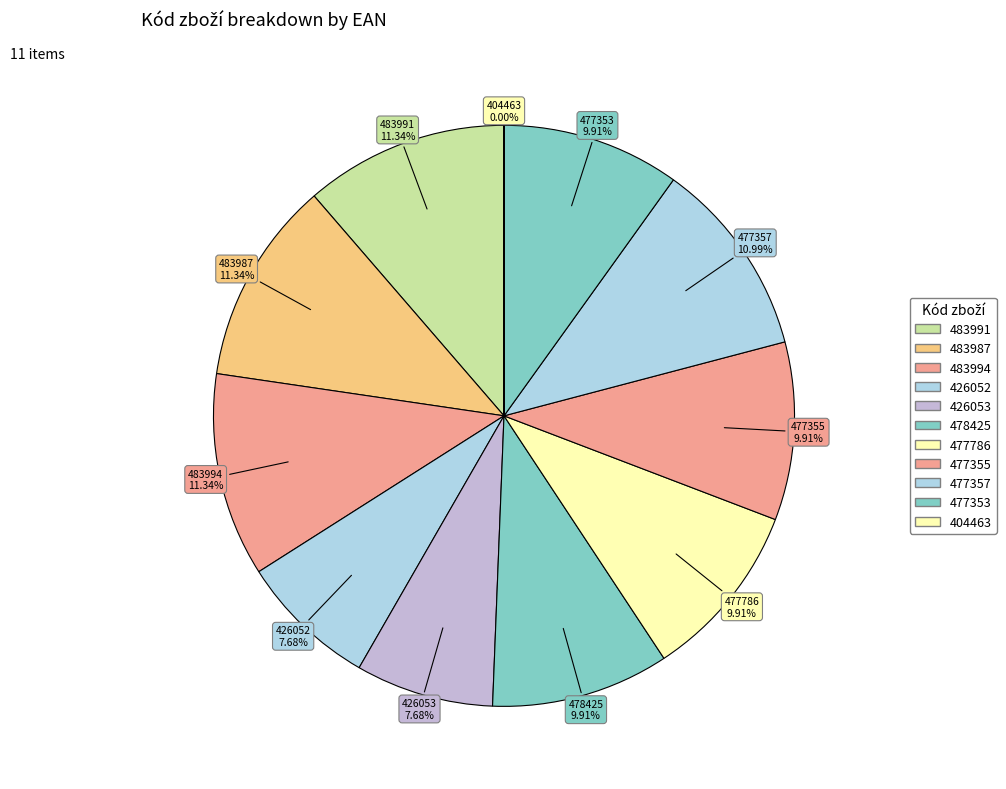

Is there a majority slice in this chart?

No